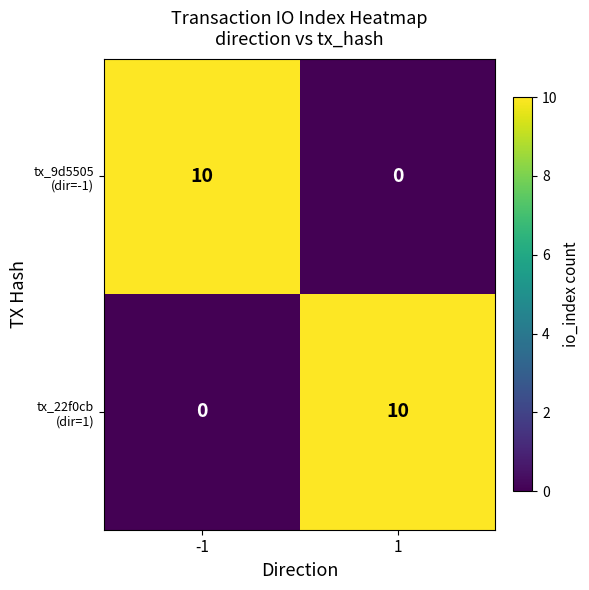

What is the spread (max minus min) of values at 1?

10